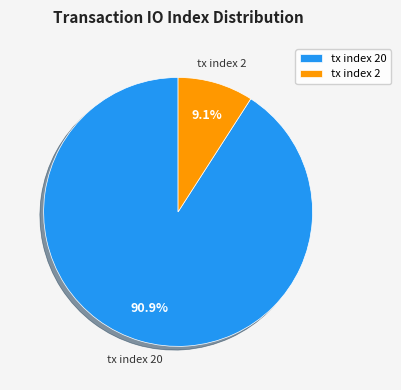

To the nearest percent, what is the difference between the largest and smallest slice percentages?

82%